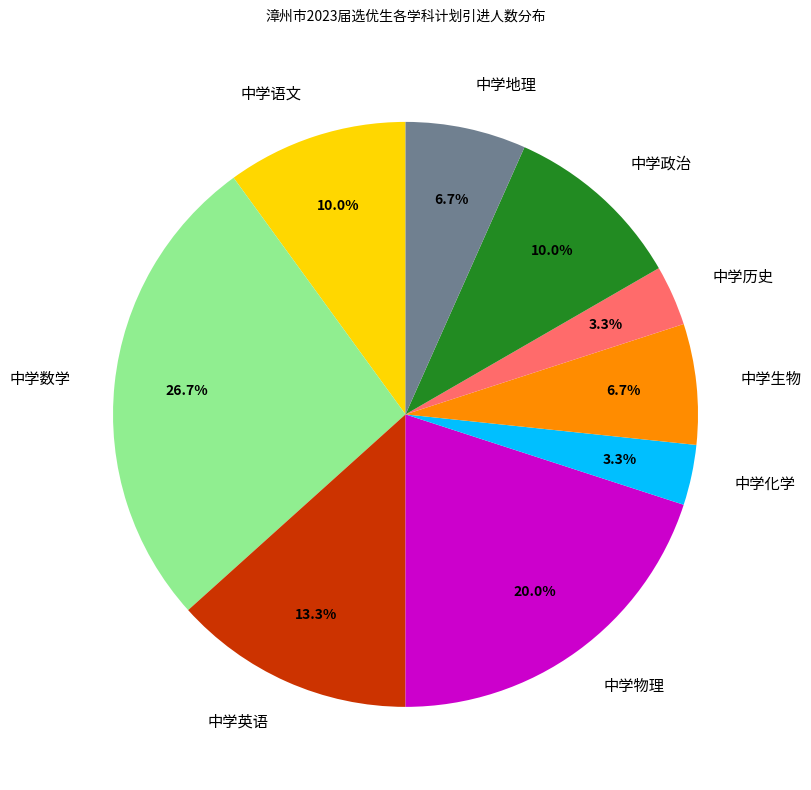

How many segments does this pie chart have?

9